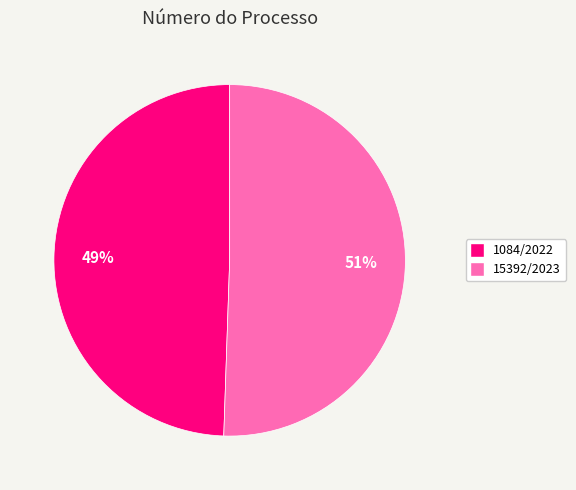

Between 15392/2023 and 1084/2022, which is larger?

15392/2023